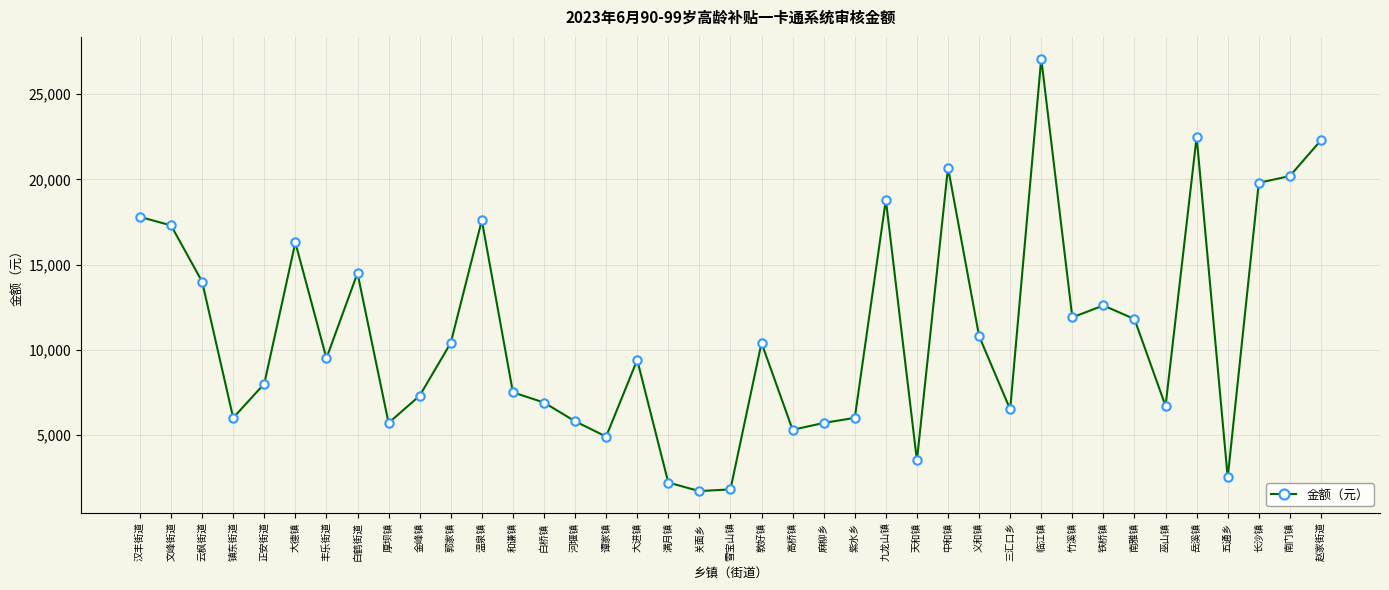

Between 高桥镇 and 紫水乡, which is larger?

紫水乡